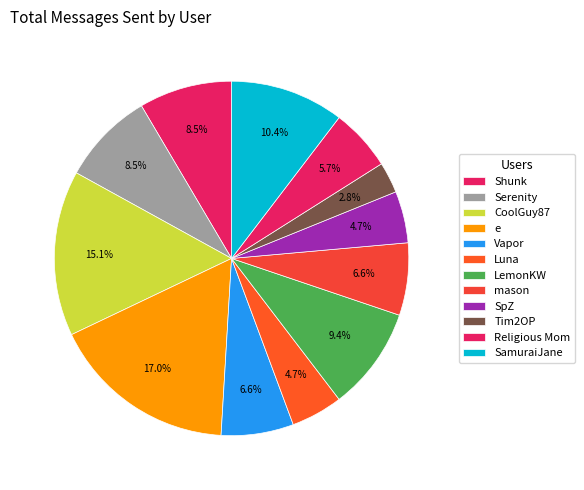

The mason slice represents 1% of the pie. True or false?

False